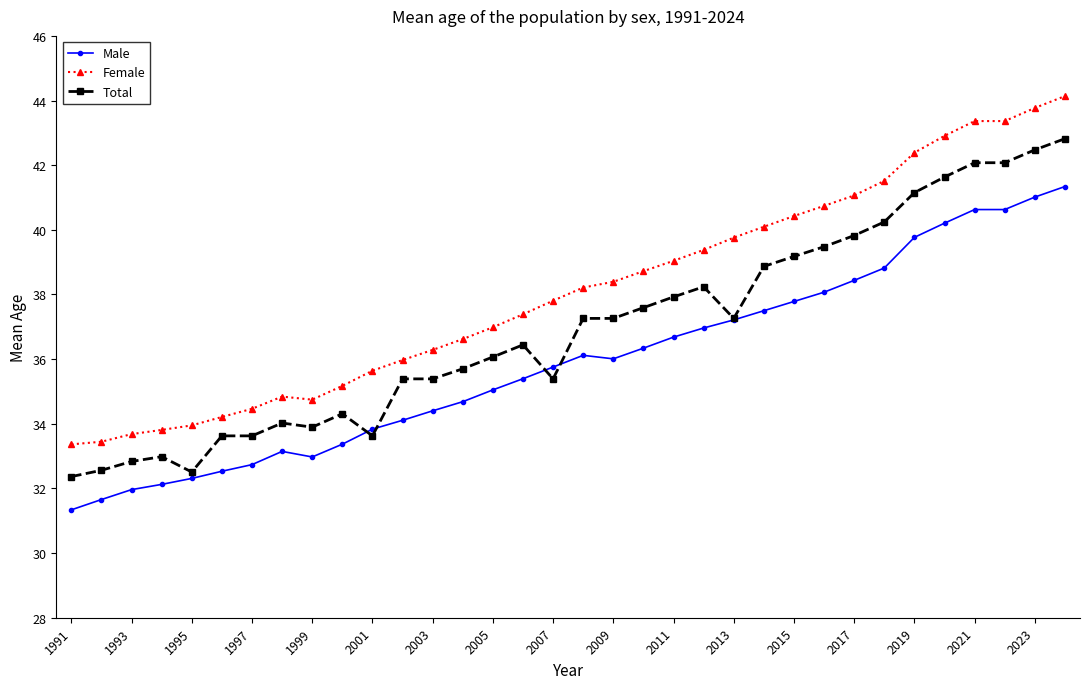

How many lines are shown in the chart?

3